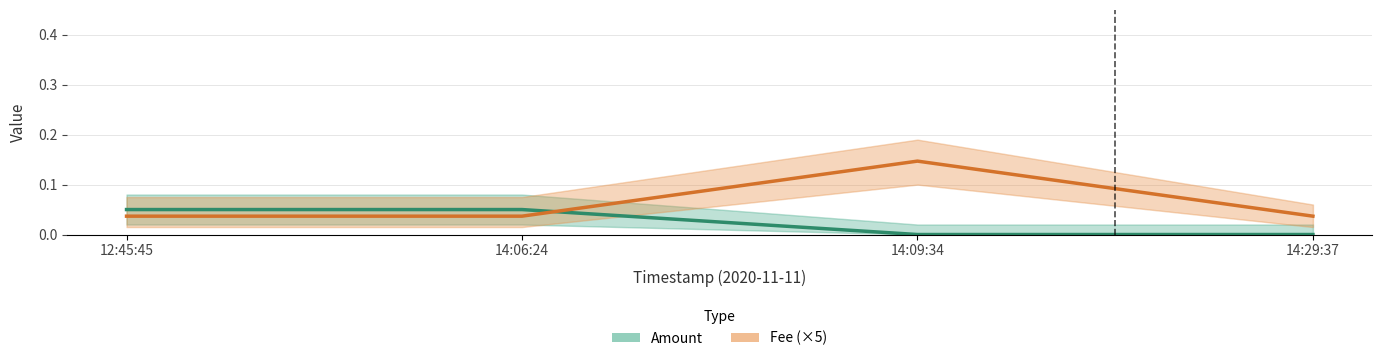

How many Amount values are between 0 and 1?

4